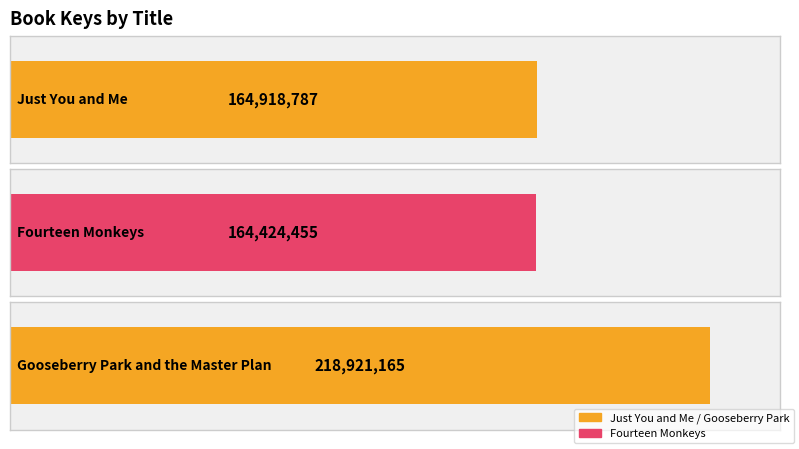

What is the value of the 1st bar from the left?

164918787